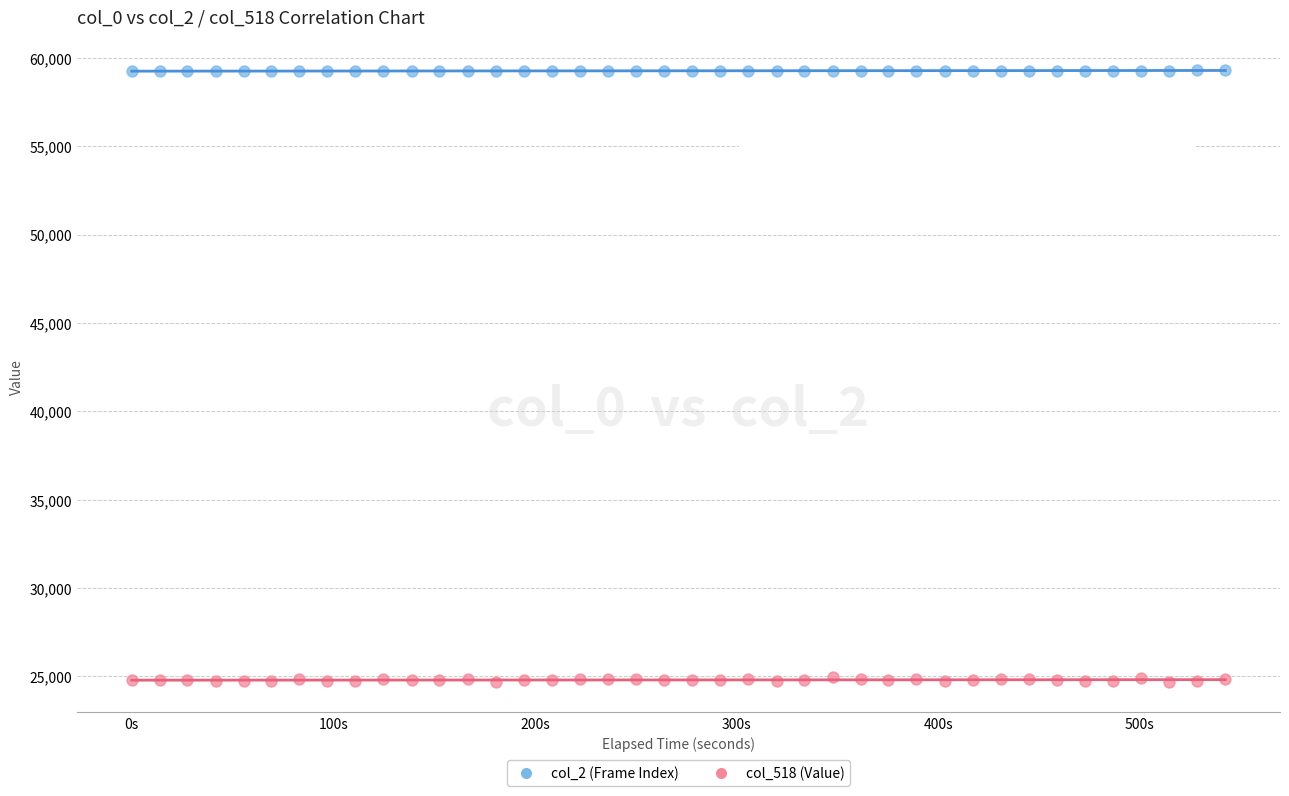

What are all the series names shown in the legend?

col_2 (Frame Index), col_518 (Value)